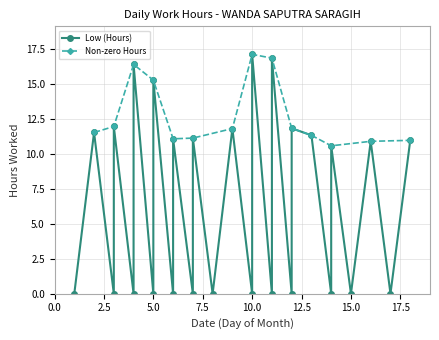

How many points are higher than both their immediate neighbors (excluding endpoints)?

12